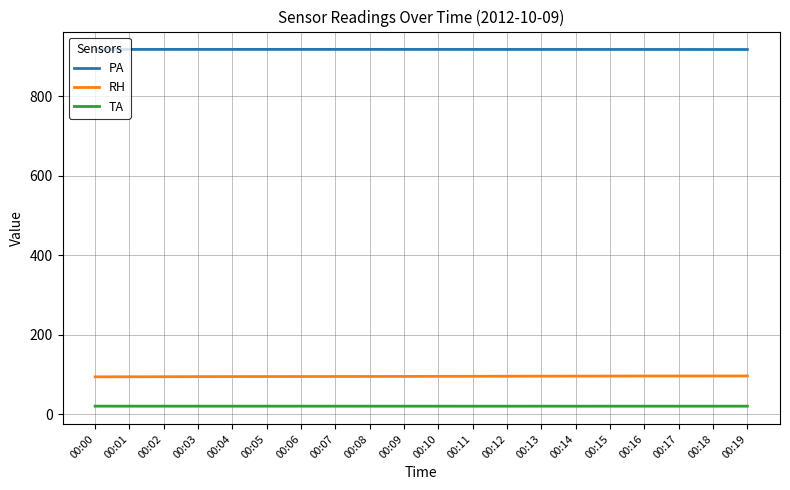

What is the maximum value shown in the chart?

917.7